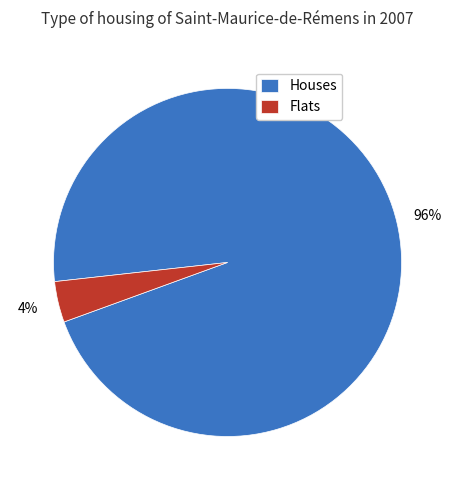

Is there a majority slice in this chart?

Yes